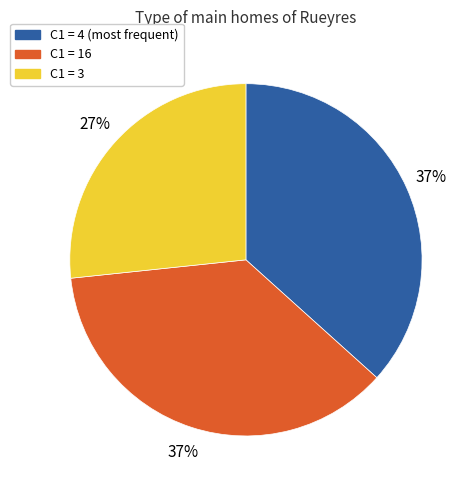

Is there any slice that represents more than half of the pie?

No